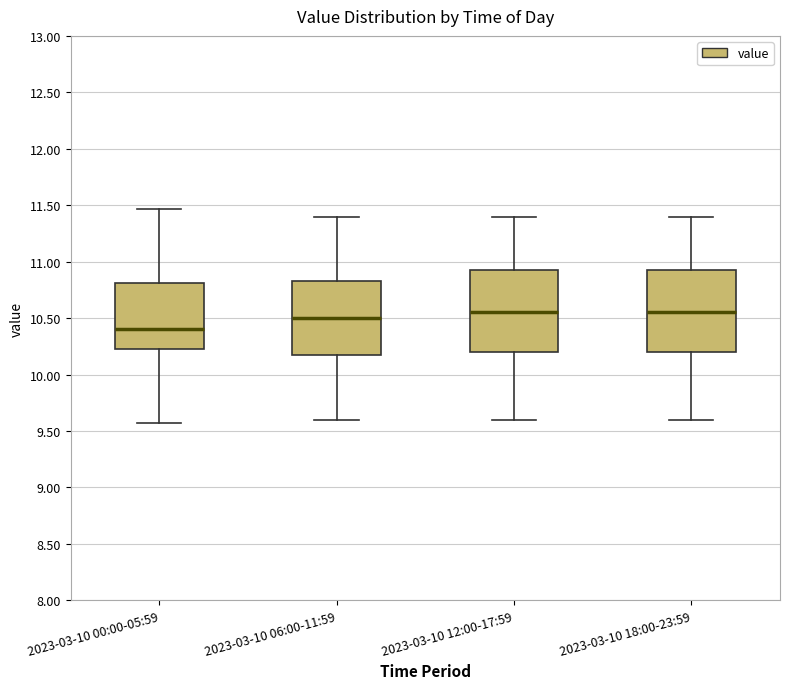

Reading left to right, read every box against the y-axis: the position of its median line, the range the box covers, and the ends of its whiskers. The values are not printed on the chart, so give them approximately, as read against the axis.

2023-03-10 00:00-05:59: median 10.40, box 10.20 to 10.80, whiskers 9.55 to 11.45
2023-03-10 06:00-11:59: median 10.50, box 10.20 to 10.85, whiskers 9.60 to 11.40
2023-03-10 12:00-17:59: median 10.55, box 10.20 to 10.95, whiskers 9.60 to 11.40
2023-03-10 18:00-23:59: median 10.55, box 10.20 to 10.95, whiskers 9.60 to 11.40